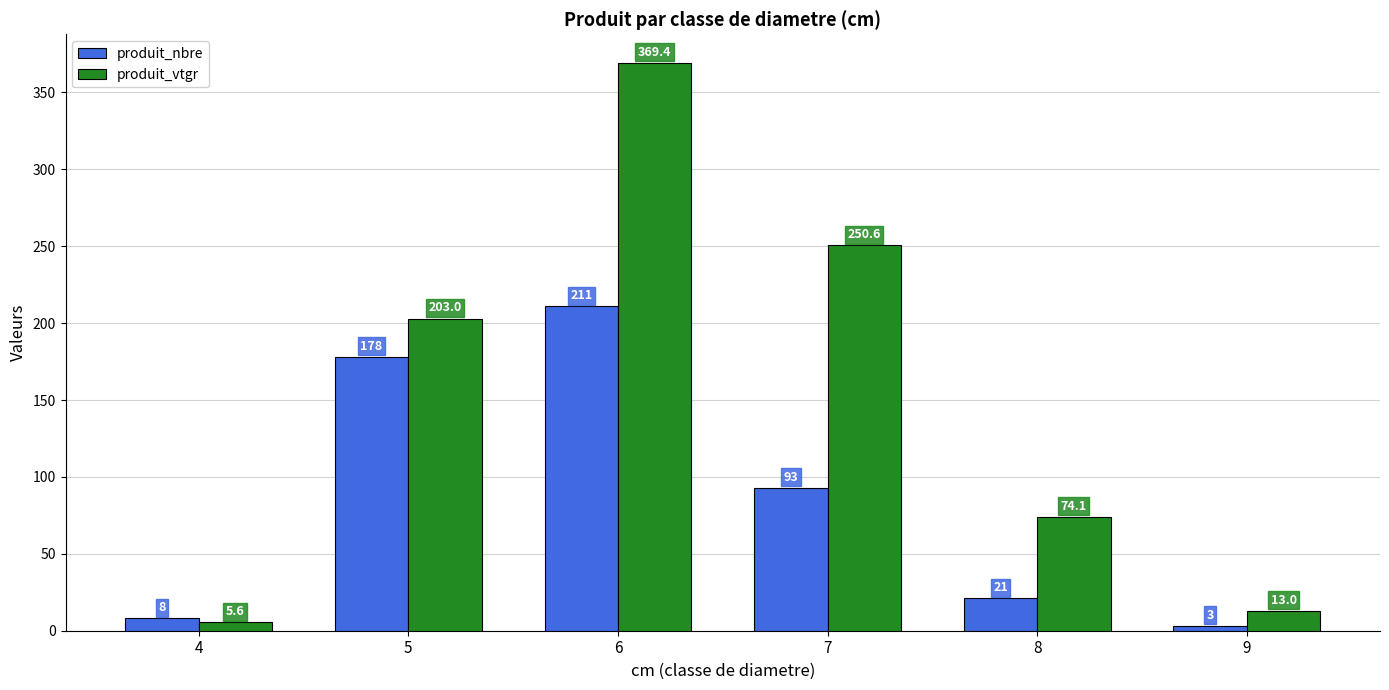

Between 4 and 9, which series saw the biggest shift?

produit_vtgr